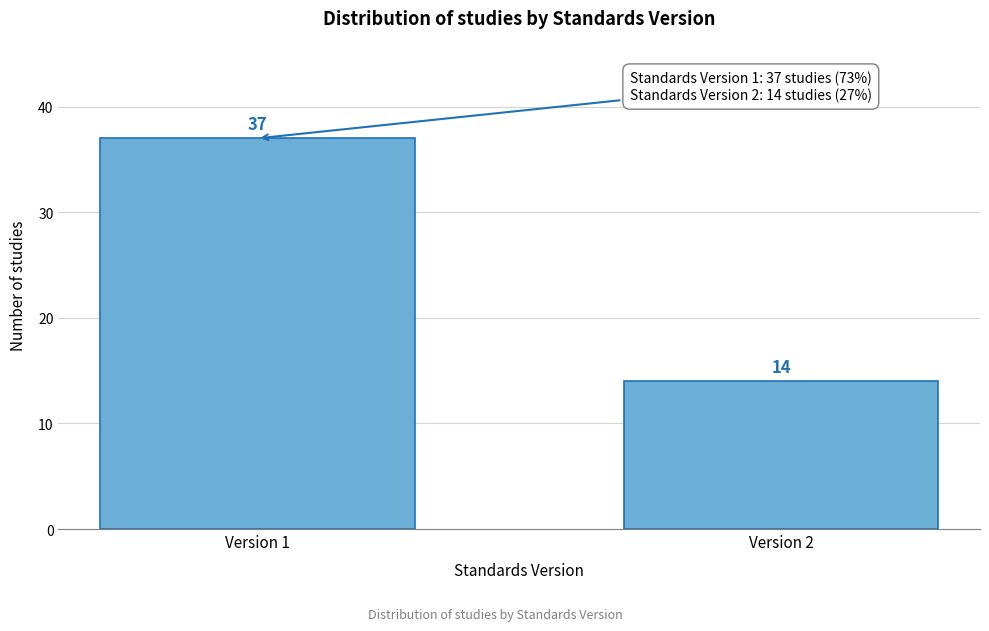

Reading right to left, what are all the values shown in this chart?

14	37